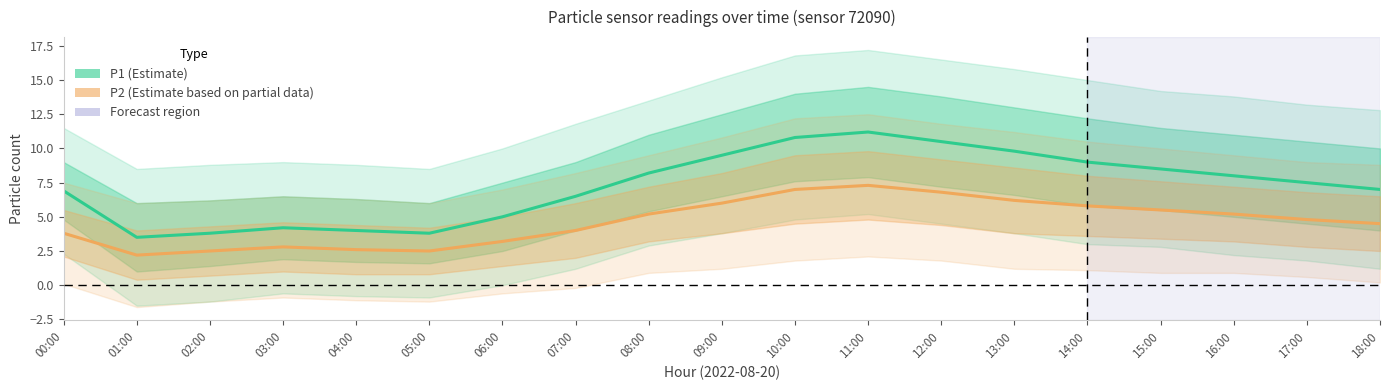

Which series changed the most between 02:00 and 06:00?

P1